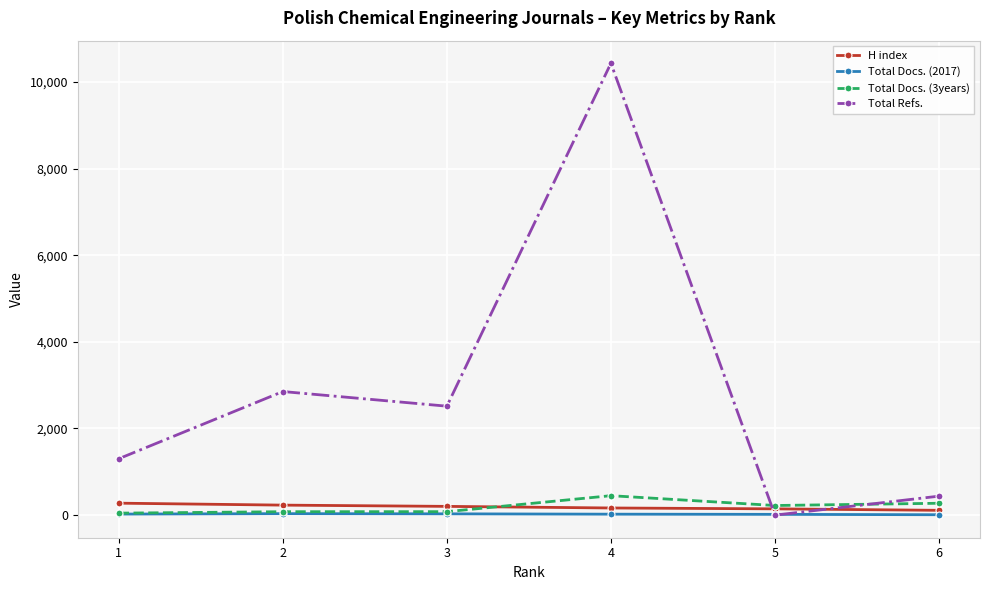

Which series has the largest total across all categories?

Total Refs.